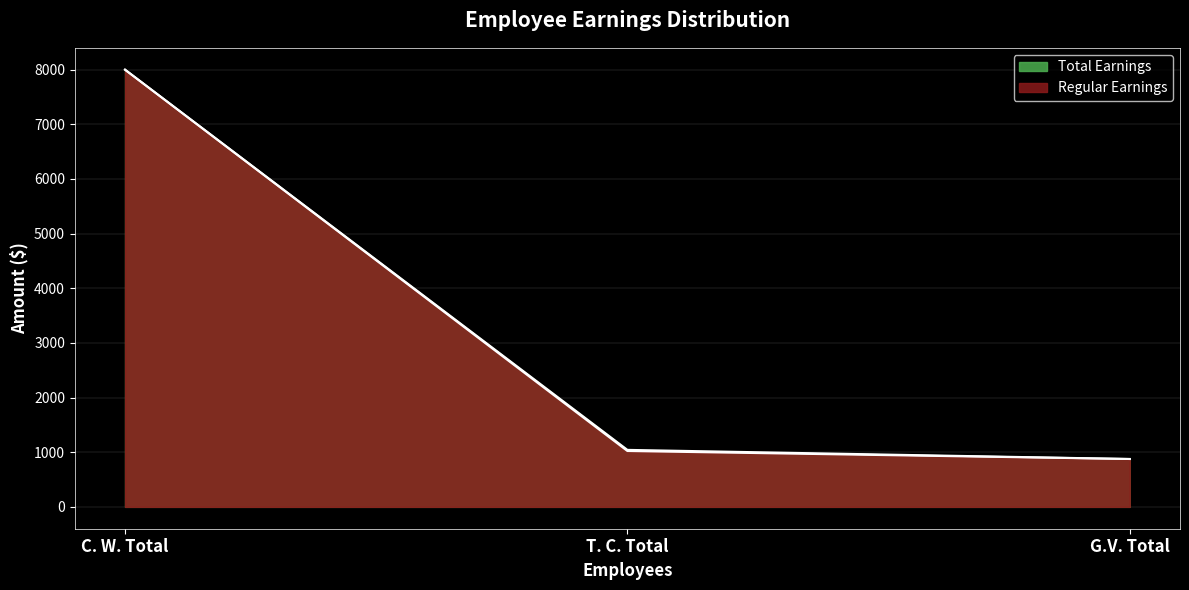

Reading left to right, extract all data points from this chart.

Regular Earnings: 8000	1022	876
Total Earnings: 8000	1043	876